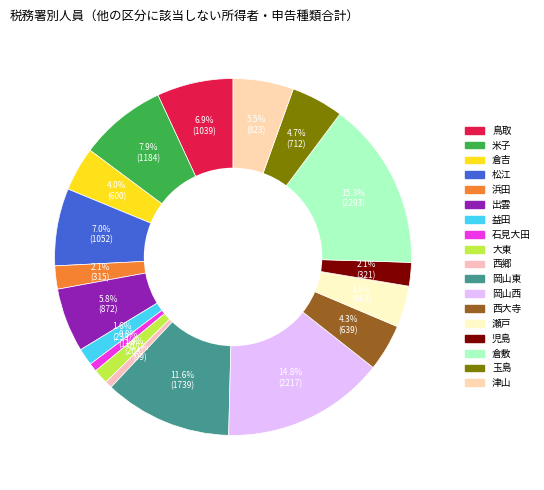

To the nearest percent, what percentage of the pie is 浜田?

2%